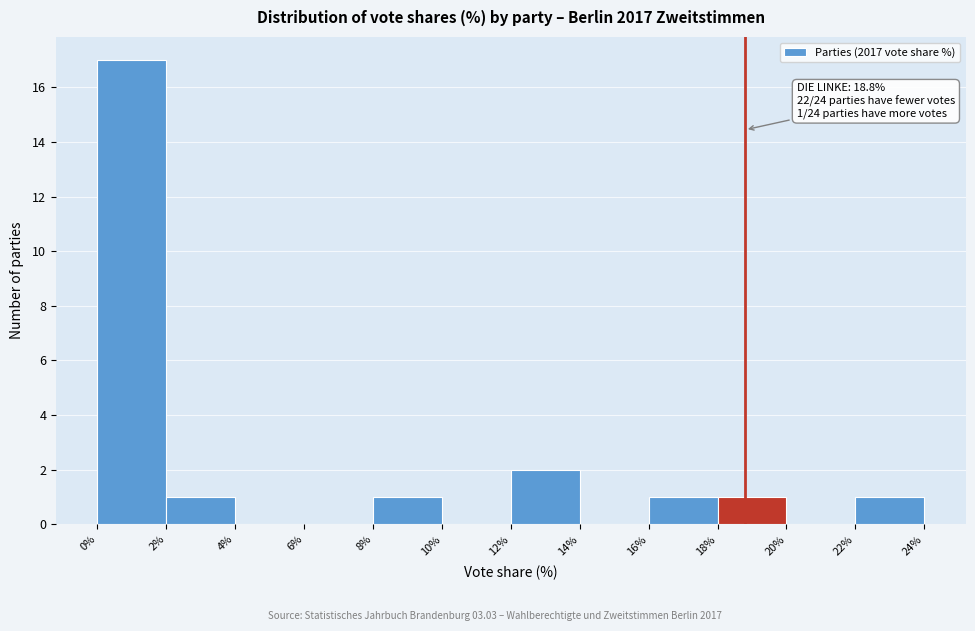

Which range on the x-axis has the tallest bar?

0% to 2%